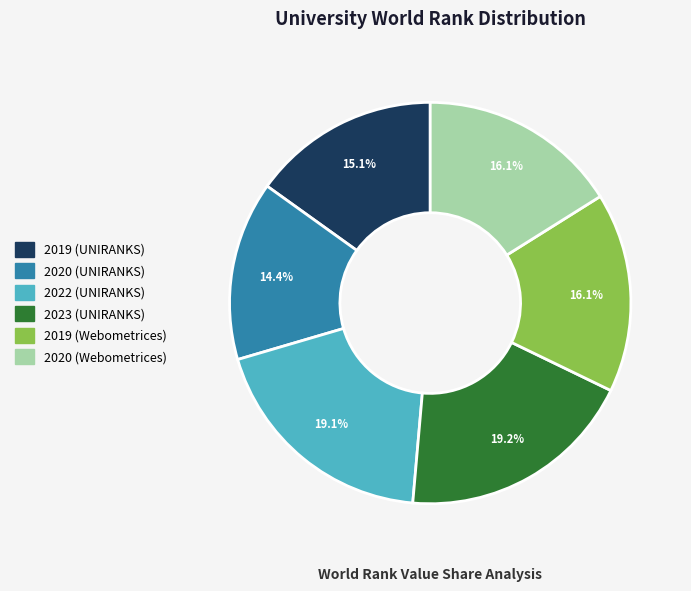

To the nearest percent, what portion does 2019 (UNIRANKS) represent?

15%